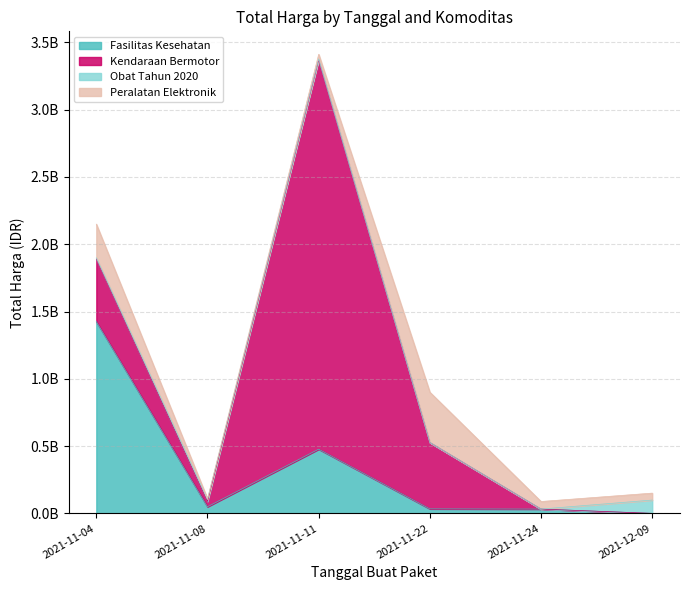

How many times do Kendaraan Bermotor and Obat Tahun 2020 cross each other?

1